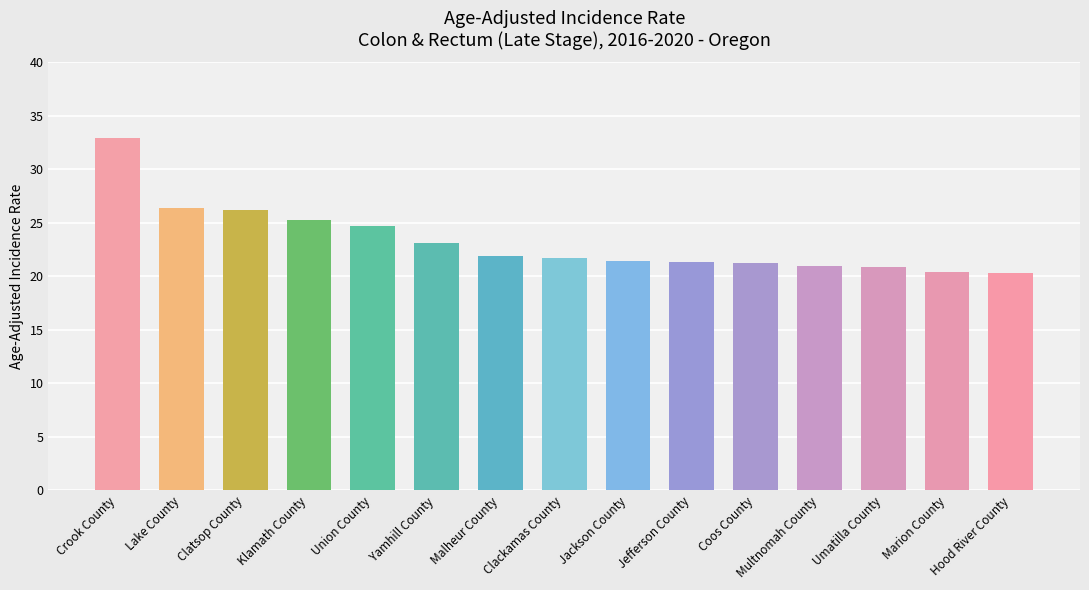

Reading left to right, what are all the values shown in this chart?

32.9	26.4	26.2	25.3	24.7	23.1	21.9	21.7	21.4	21.3	21.2	21.0	20.9	20.4	20.3